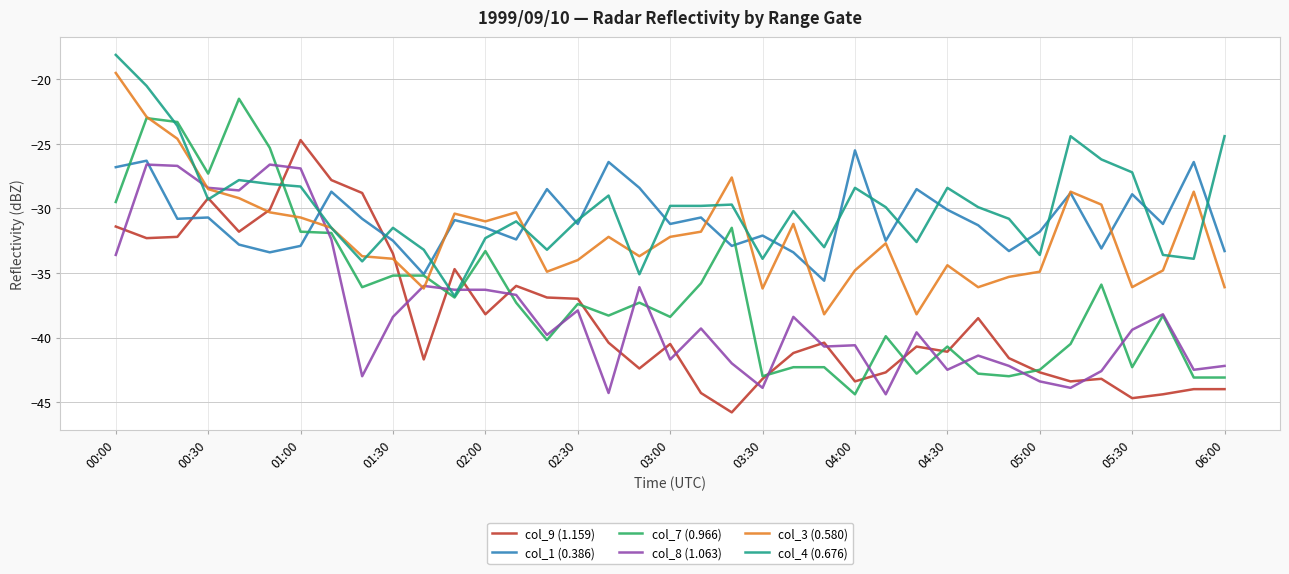

Does the chart have visible grid lines?

Yes